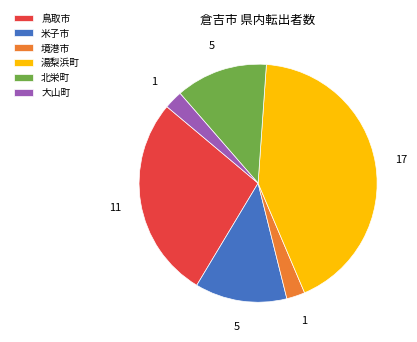

Is there any slice that represents more than half of the pie?

No